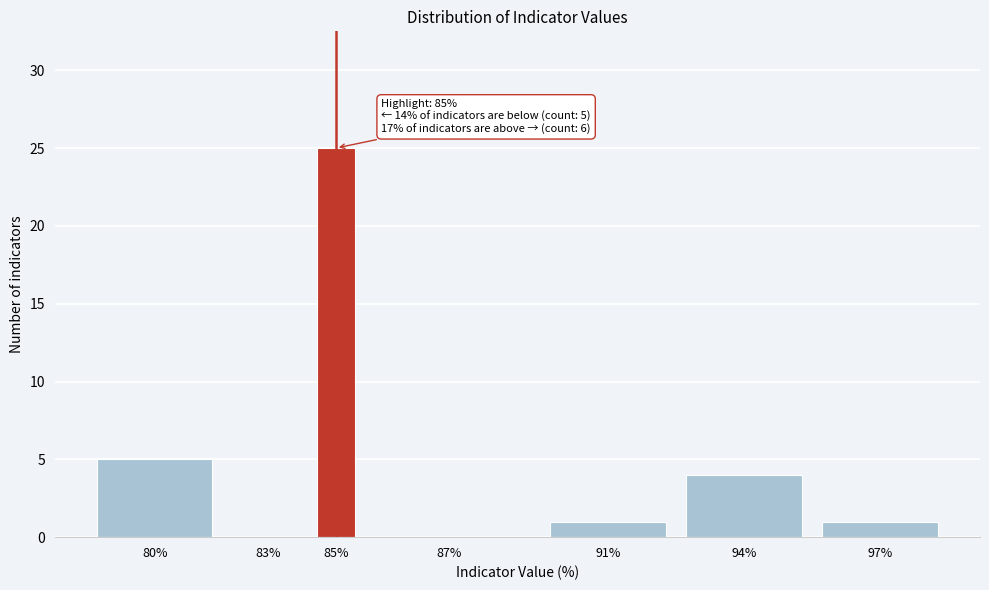

Reading left to right, extract all data points from this chart.

80%=5	83%=0	85%=25	87%=0	91%=1	94%=4	97%=1